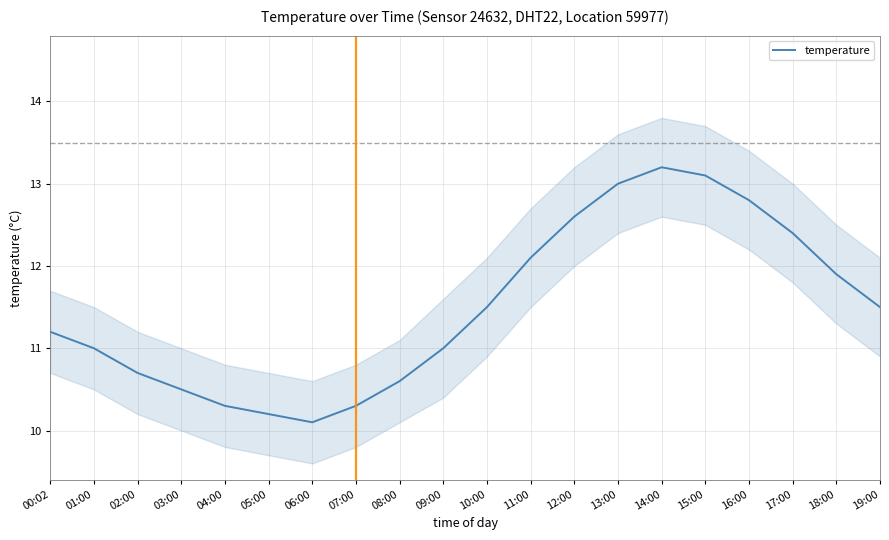

What is the minimum value shown in the chart?

10.1